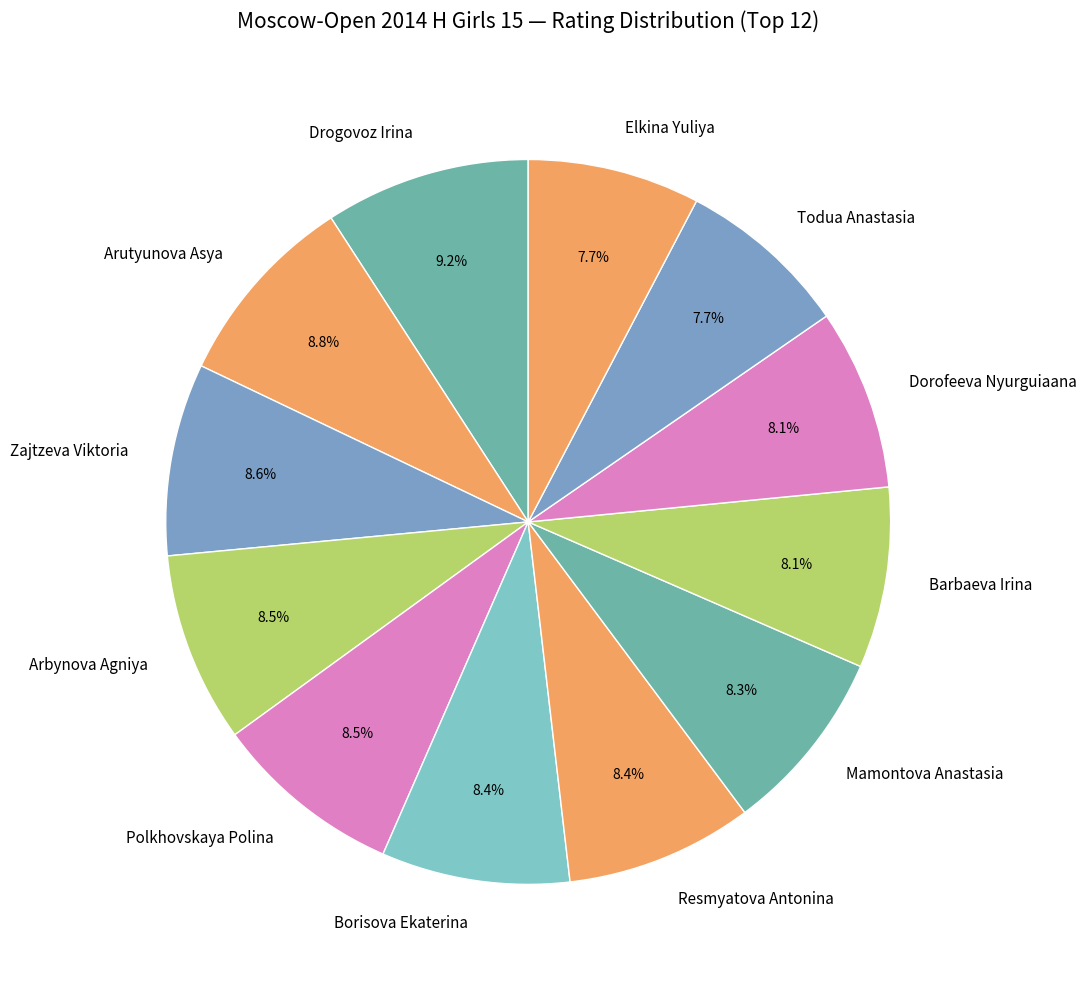

Approximately how many times larger is the value at Borisova Ekaterina compared to Resmyatova Antonina?

1.0